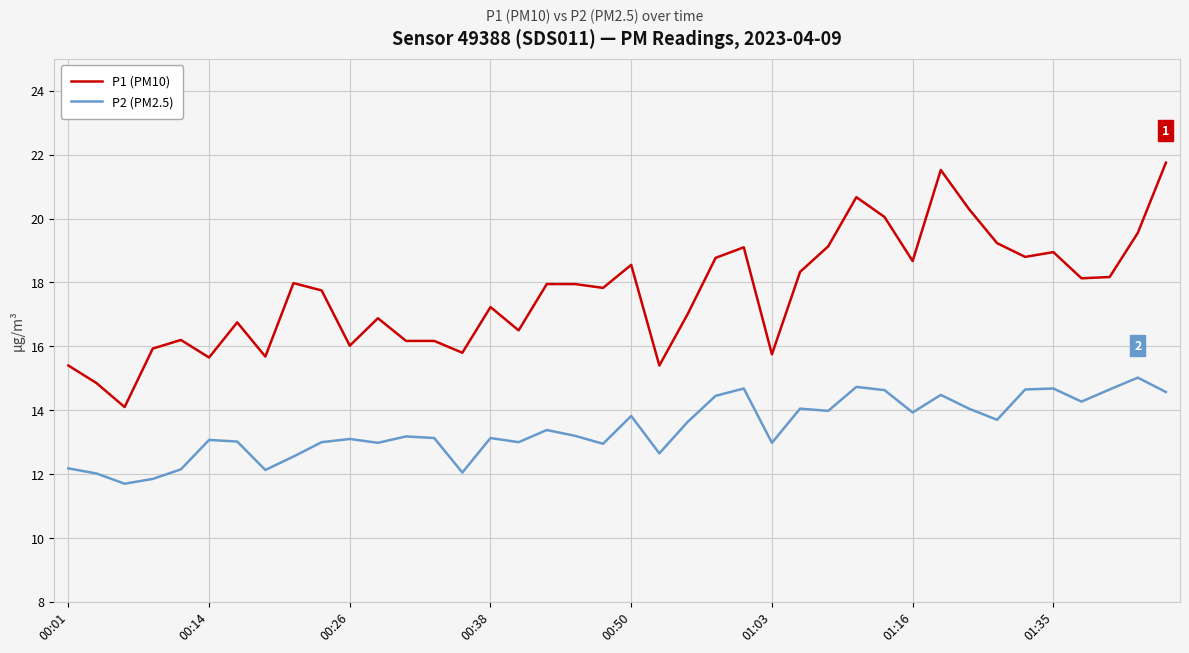

True or false: P1 (PM10) and P2 (PM2.5) intersect in this chart.

False